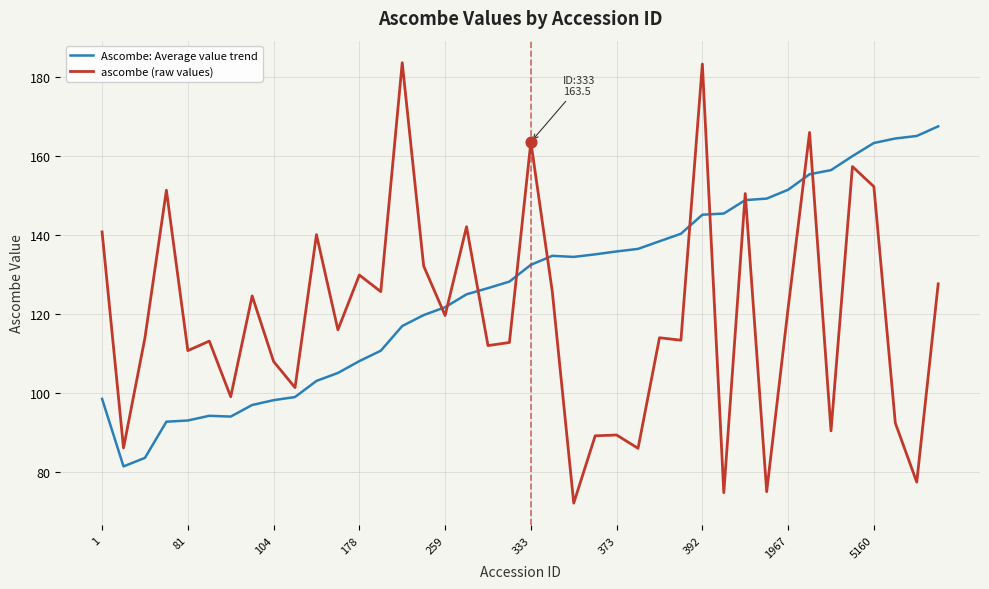

Which series has the largest total across all categories?

Ascombe: Average value trend